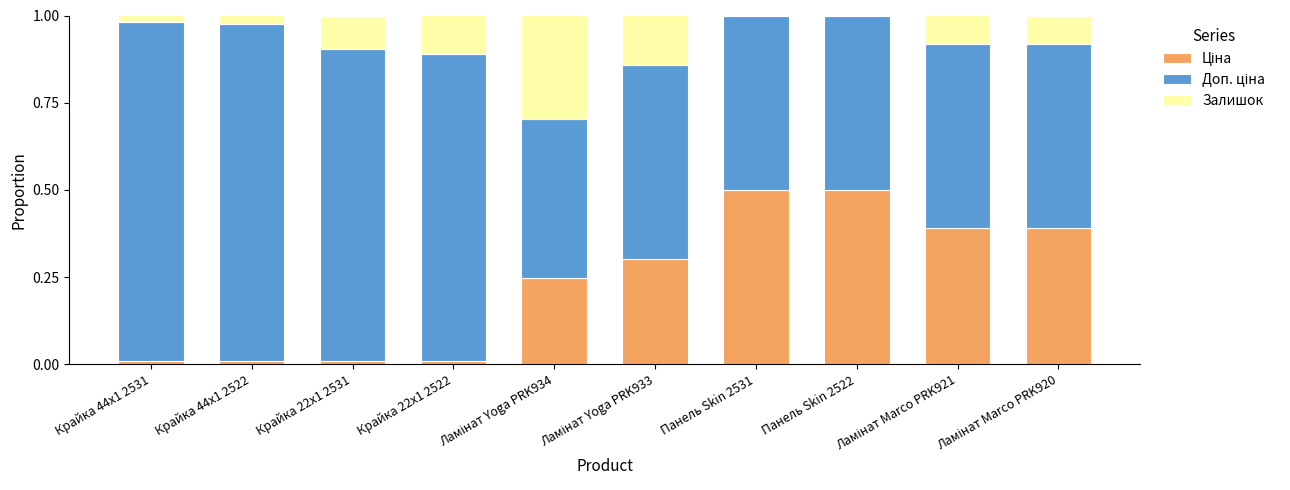

Read the Залишок value at Ламінат Yoga PRK934.

0.3